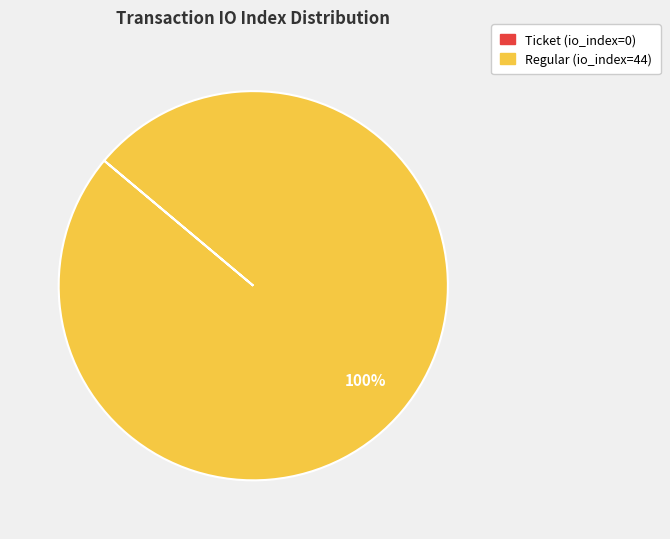

To the nearest percent, what is the difference between the largest and smallest slice percentages?

100%